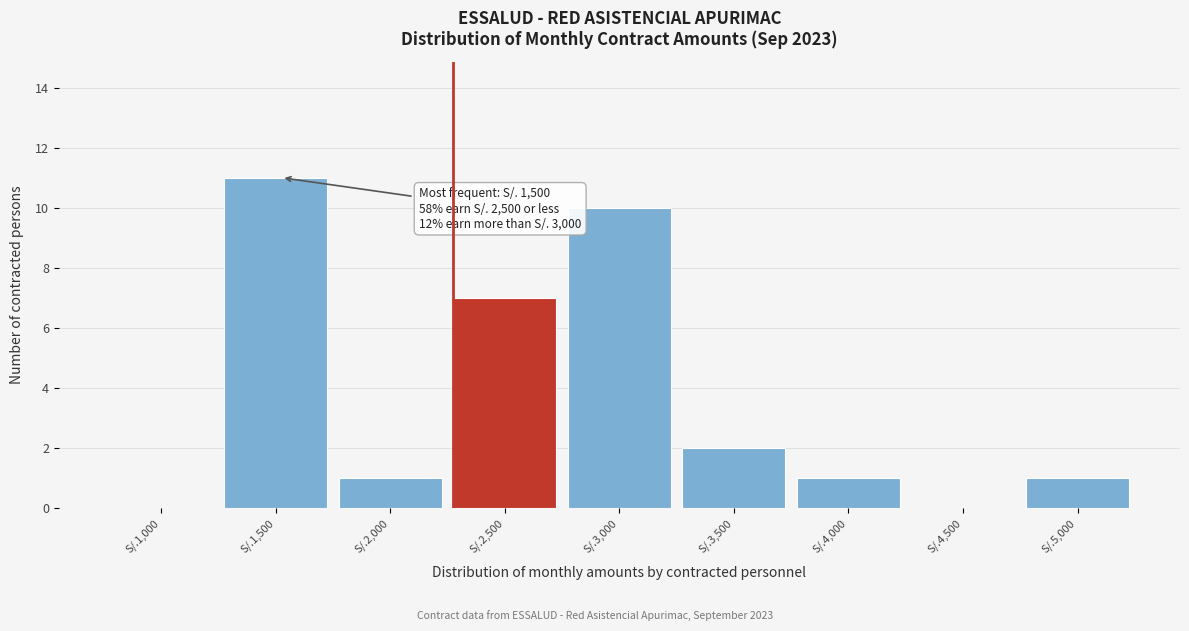

Reading left to right, extract all data points from this chart.

S/.1,000=0	S/.1,500=11	S/.2,000=1	S/.2,500=7	S/.3,000=10	S/.3,500=2	S/.4,000=1	S/.4,500=0	S/.5,000=1